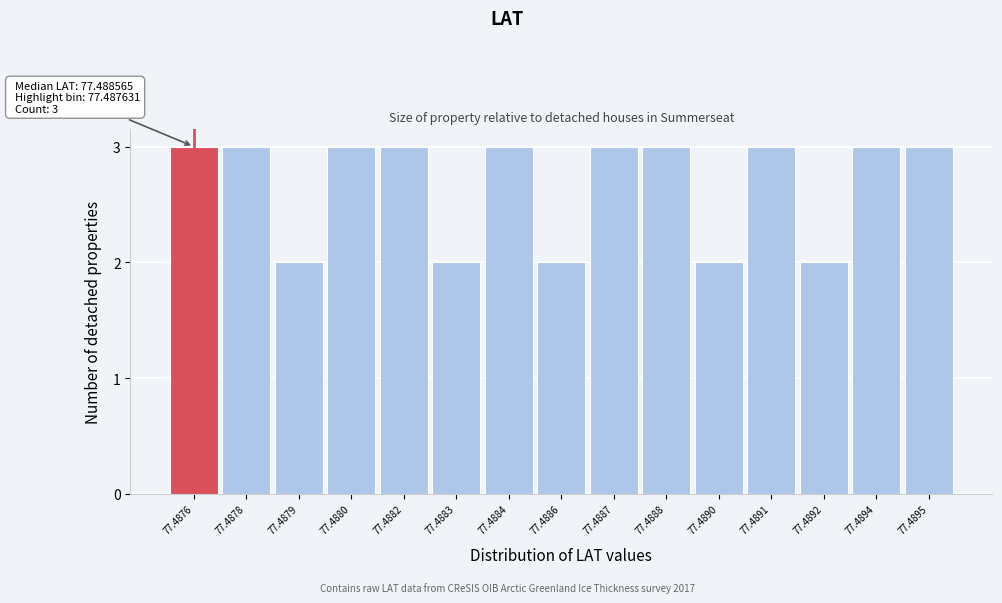

Reading left to right, extract all data points from this chart.

77.4876=3	77.4878=3	77.4879=2	77.4880=3	77.4882=3	77.4883=2	77.4884=3	77.4886=2	77.4887=3	77.4888=3	77.4890=2	77.4891=3	77.4892=2	77.4894=3	77.4895=3